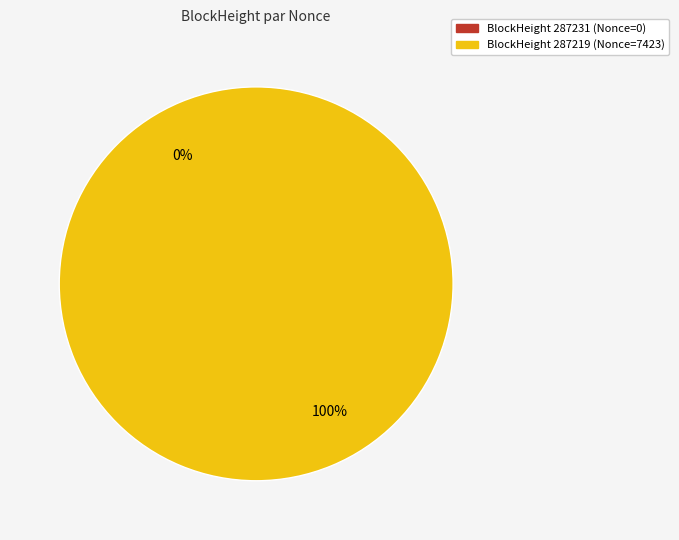

Does any single category account for the majority?

Yes